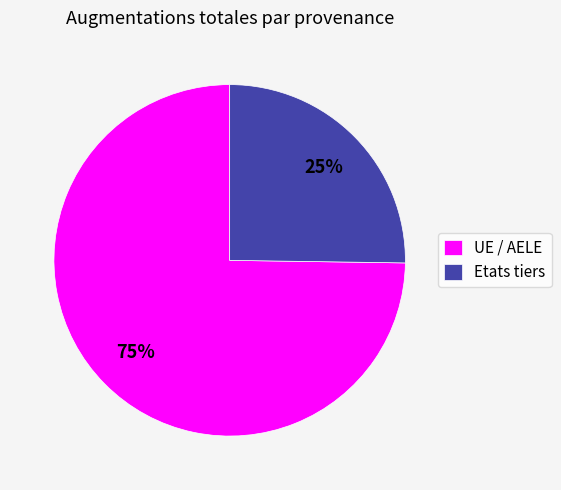

To the nearest percent, what percentage of the pie is Etats tiers?

25%